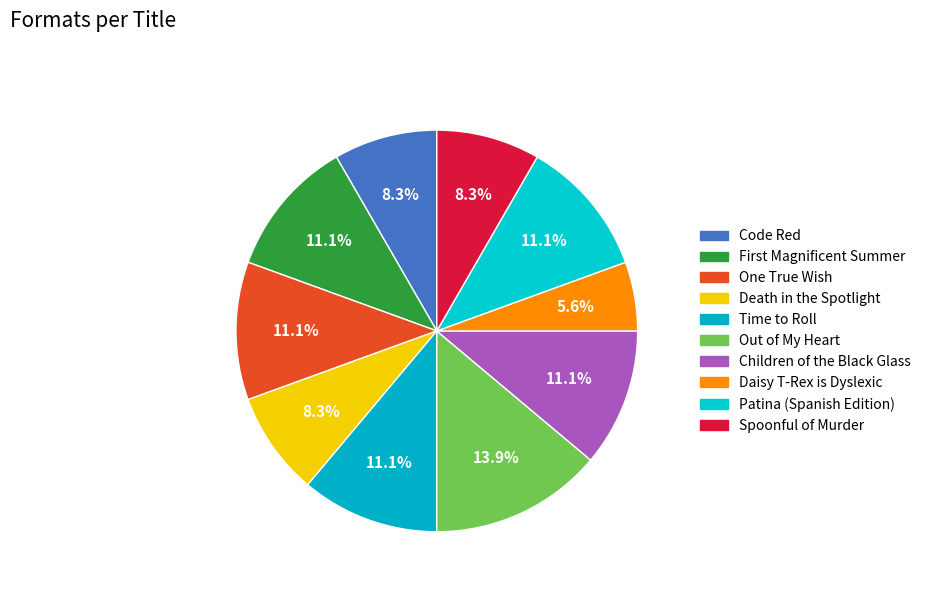

How many segments does this pie chart have?

10